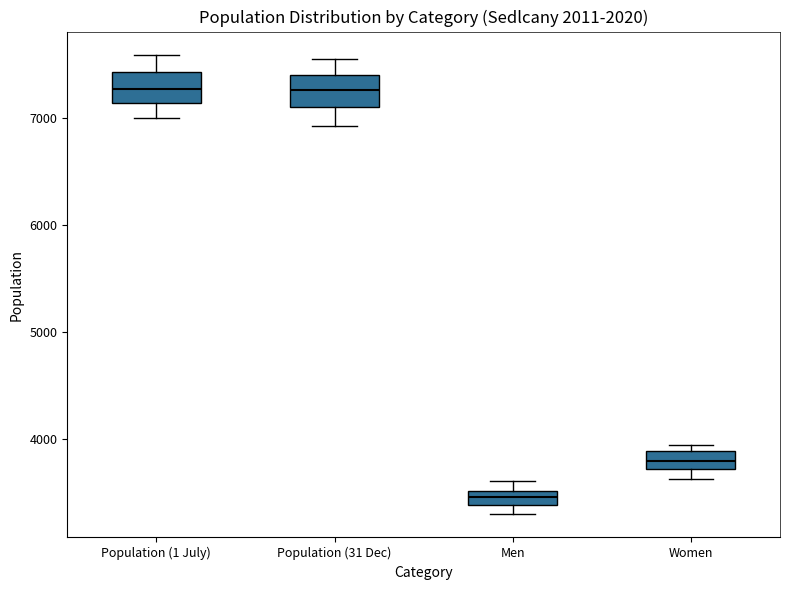

Where is the lower edge of the box for Men on the y-axis? The values are not printed on the chart, so give them approximately, as read against the axis.

3400